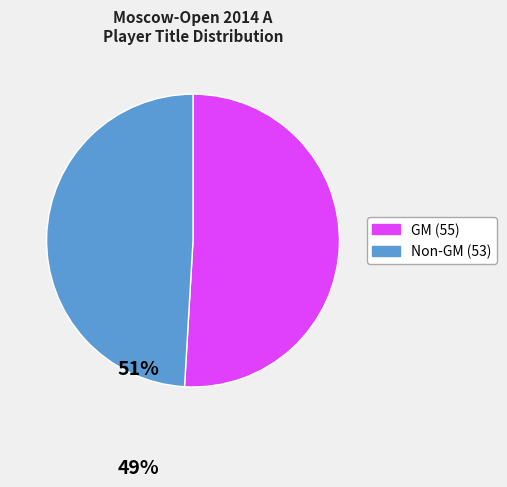

How many slices are in this pie chart?

2